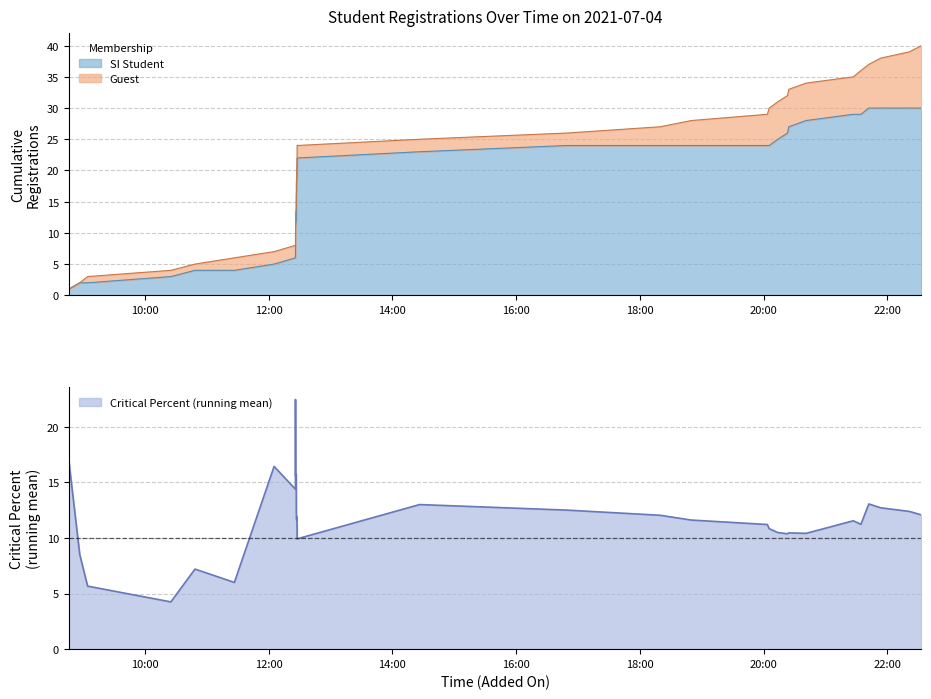

The value of SI Student at 2021-07-04 16:49 is 38. True or false?

False